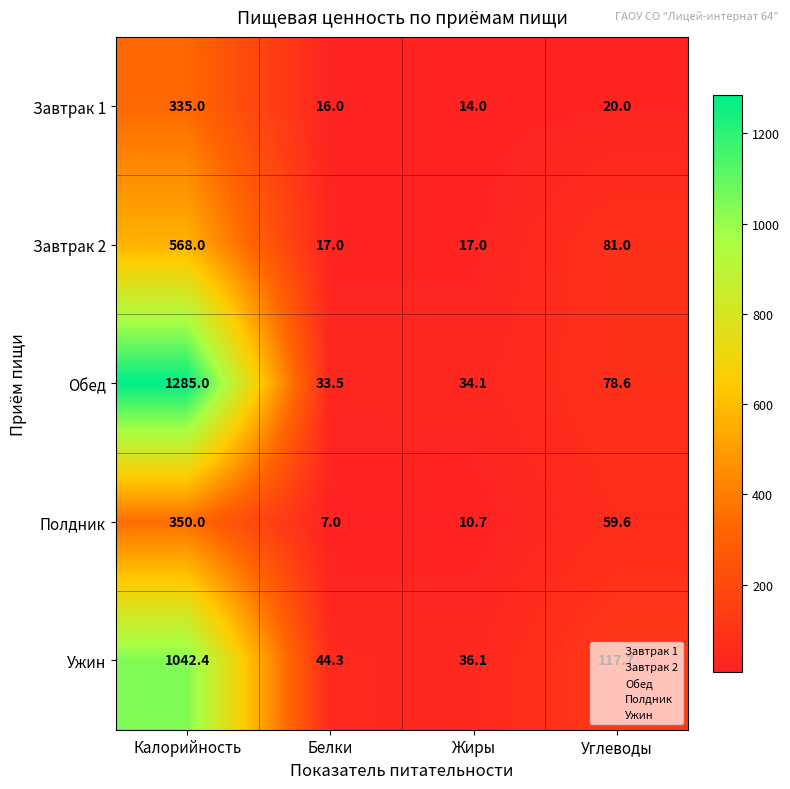

Which category has the lowest value across all series?

Белки